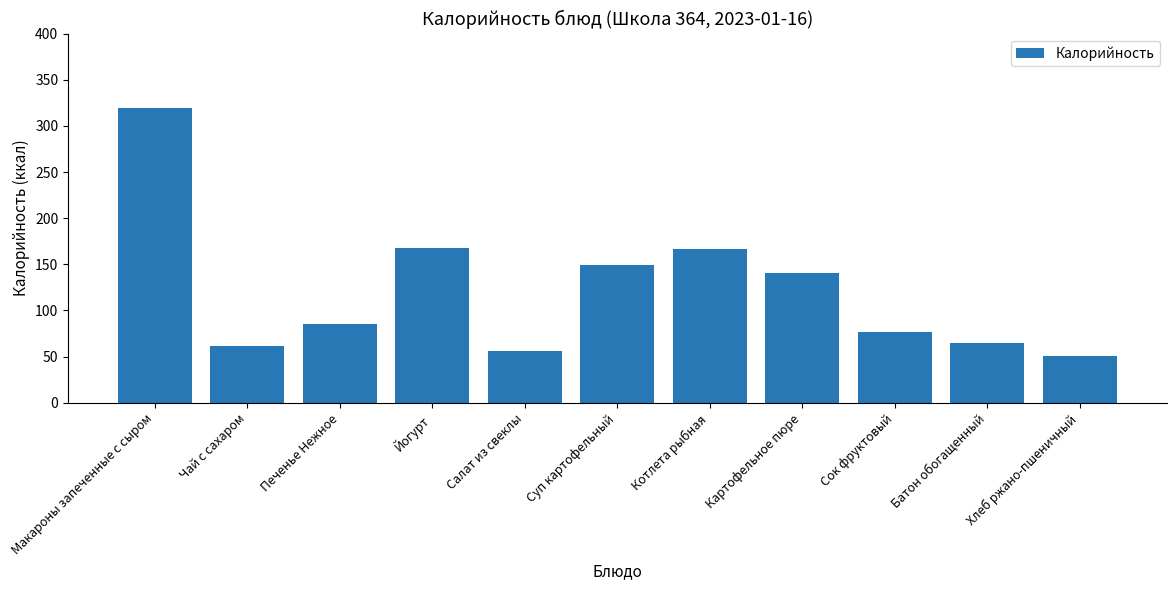

Is it true that the value at Сок фруктовый is 77.0?

True